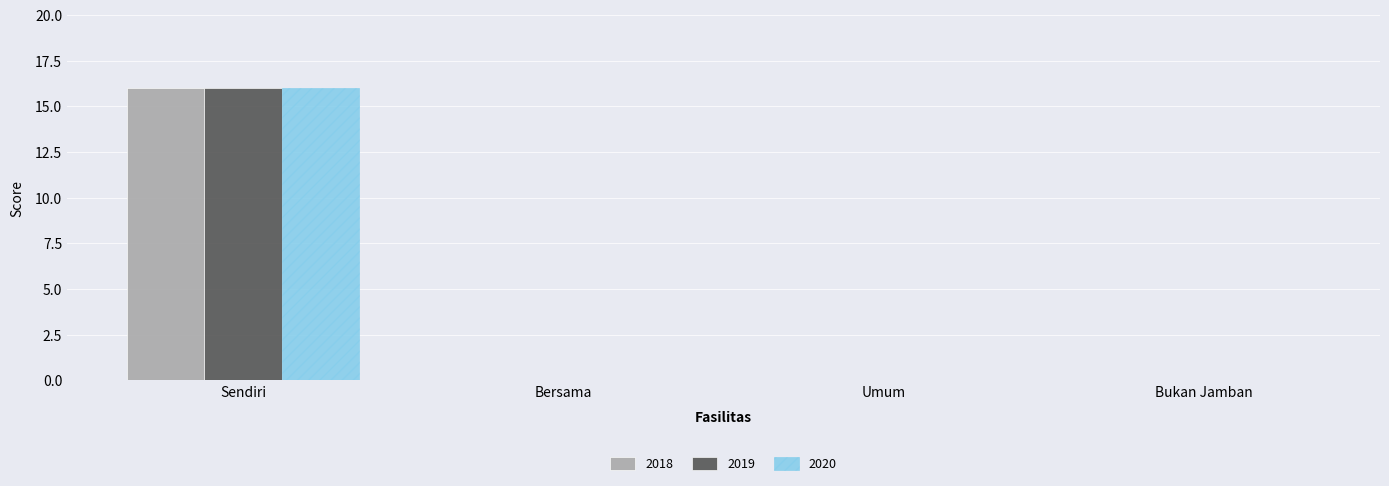

Is the value of 2020 at Bukan Jamban greater than the value of 2018 at Sendiri?

No